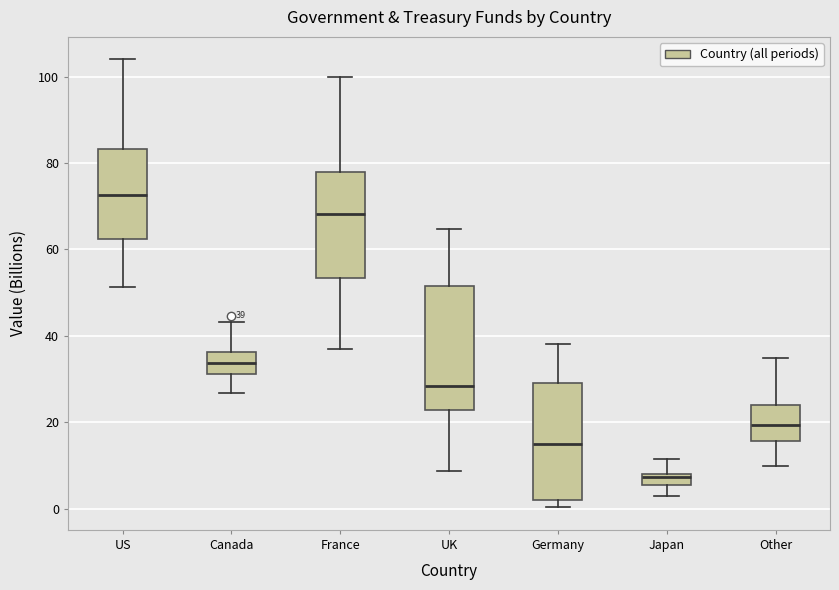

Which box has the lowest median line?

Japan